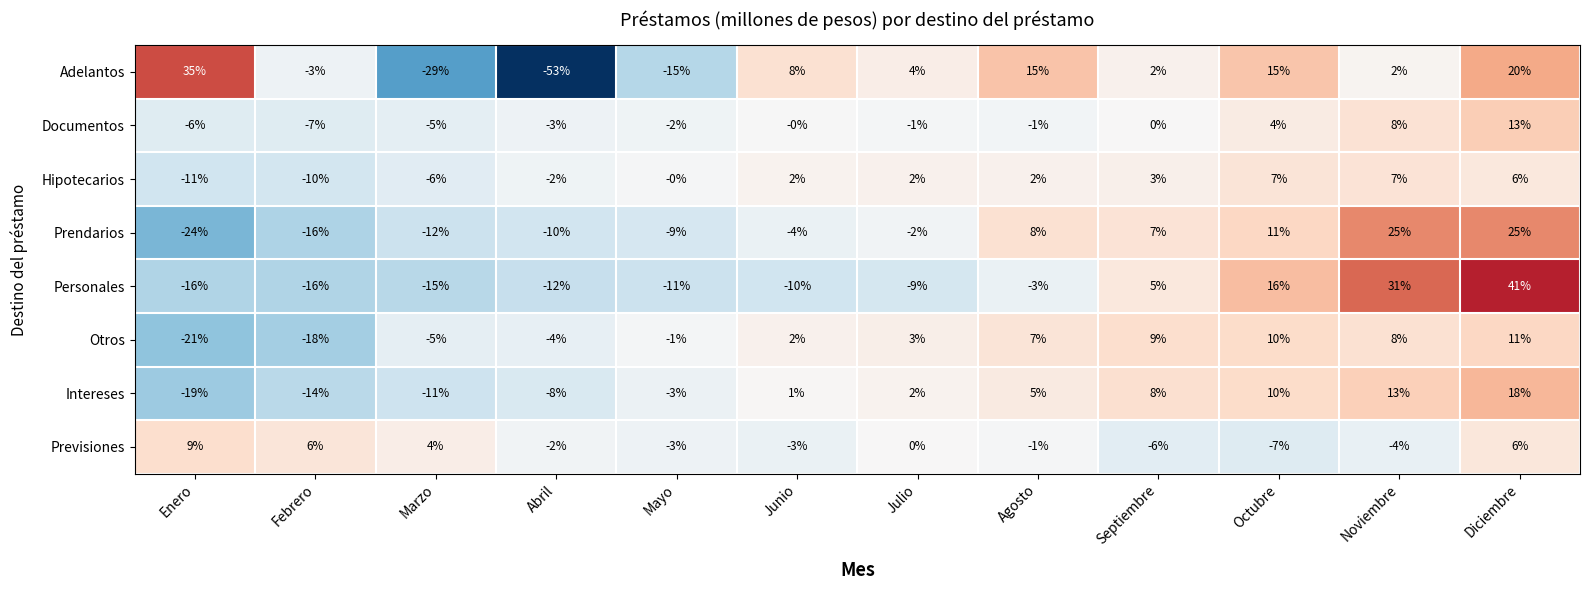

At which label does Documentos first exceed -1?

Junio